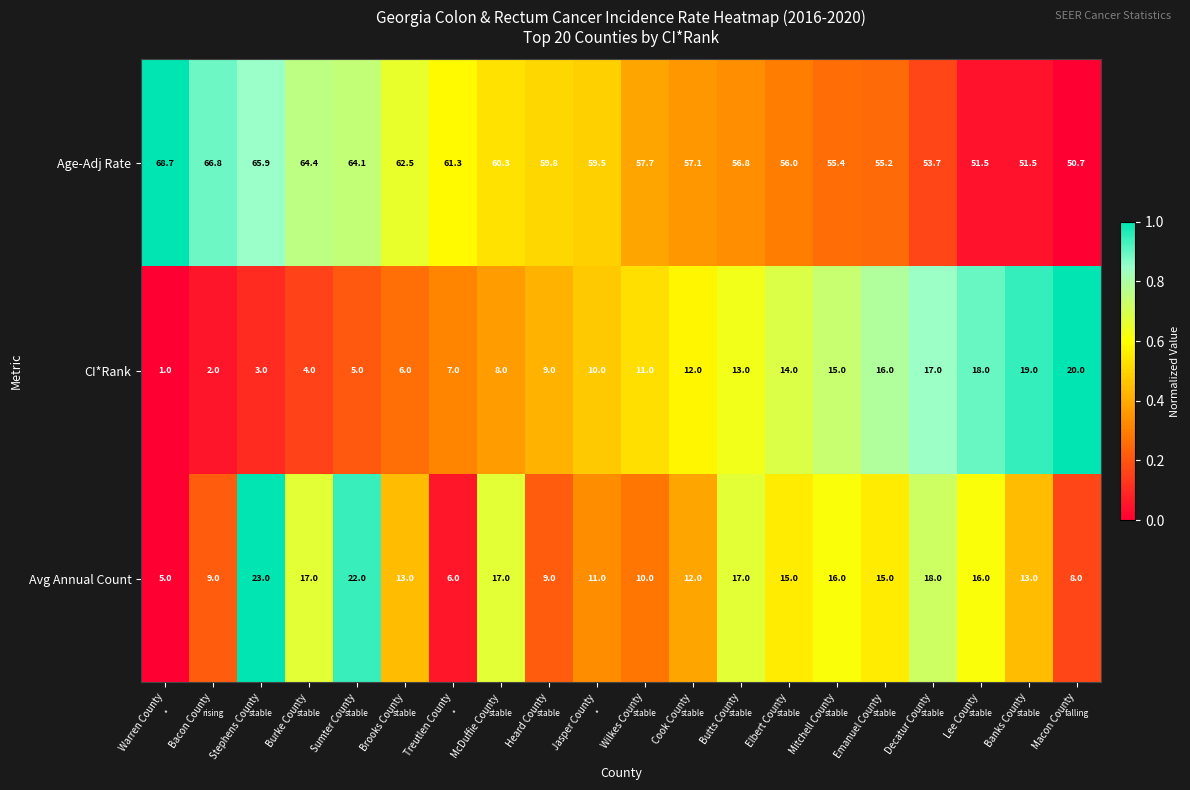

What is the sum of all Avg Annual Count values?

272.0